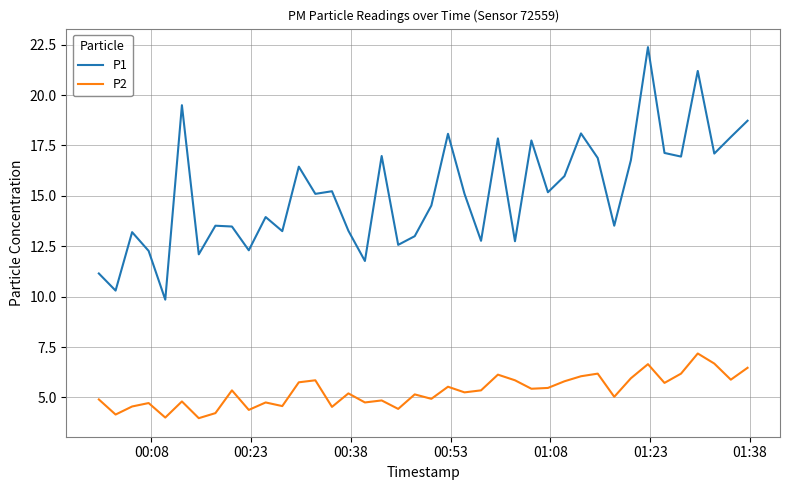

Which series has the largest total across all categories?

P1